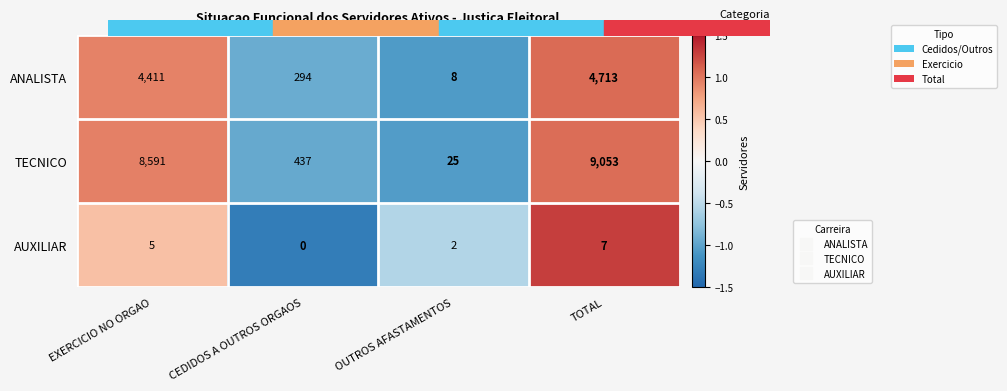

What is the greatest value displayed?

9053